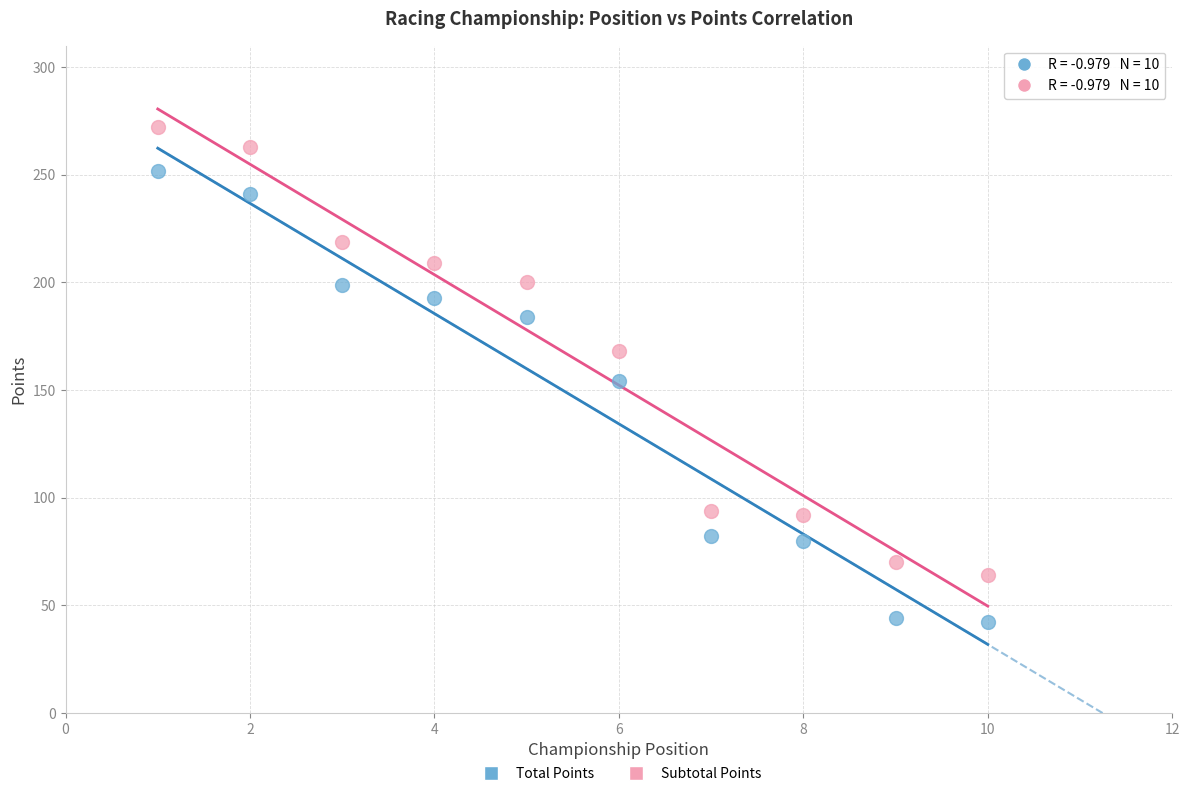

What are all the series names shown in the legend?

Total Points, Subtotal Points